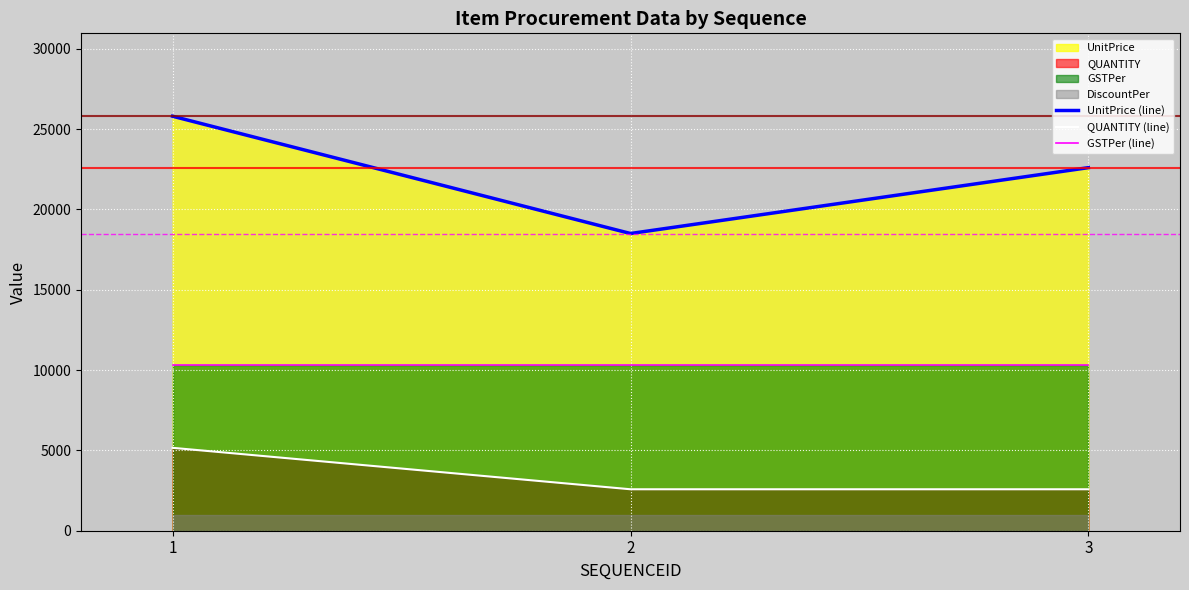

Reading left to right, list all the values displayed in this chart.

UnitPrice (line): 25800	18500	22600
QUANTITY (line): 5160	2580	2580
GSTPer (line): 10320	10320	10320